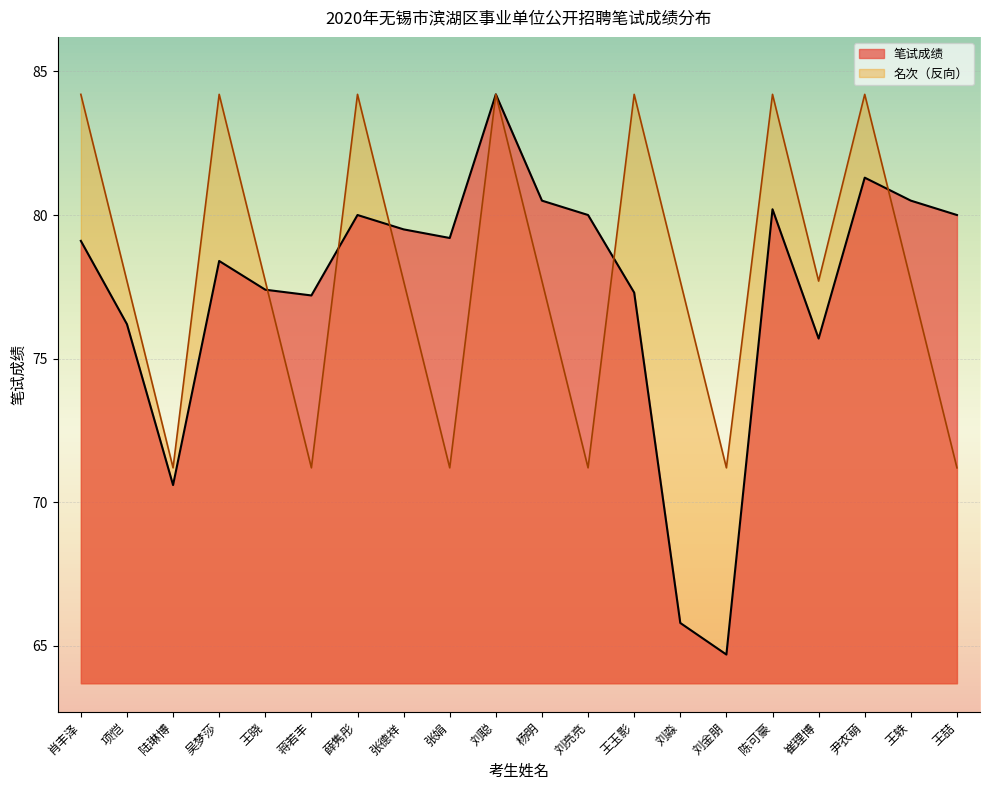

The 笔试成绩 series shows 77.4 at 王晓. True or false?

True